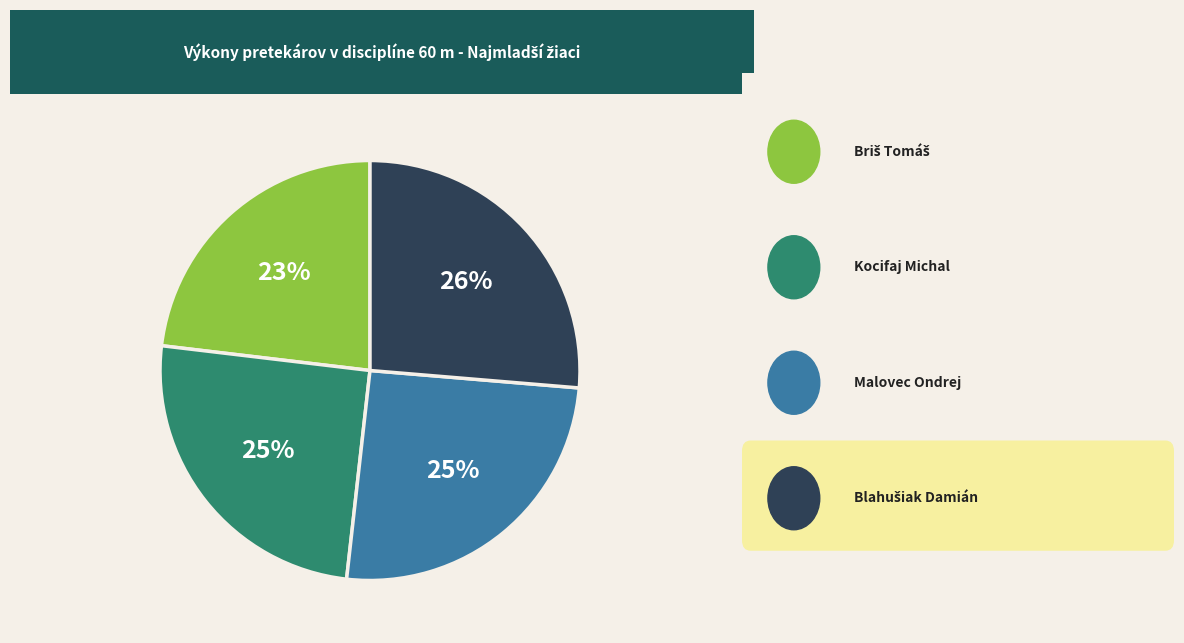

To the nearest percent, what is the average slice percentage?

25%